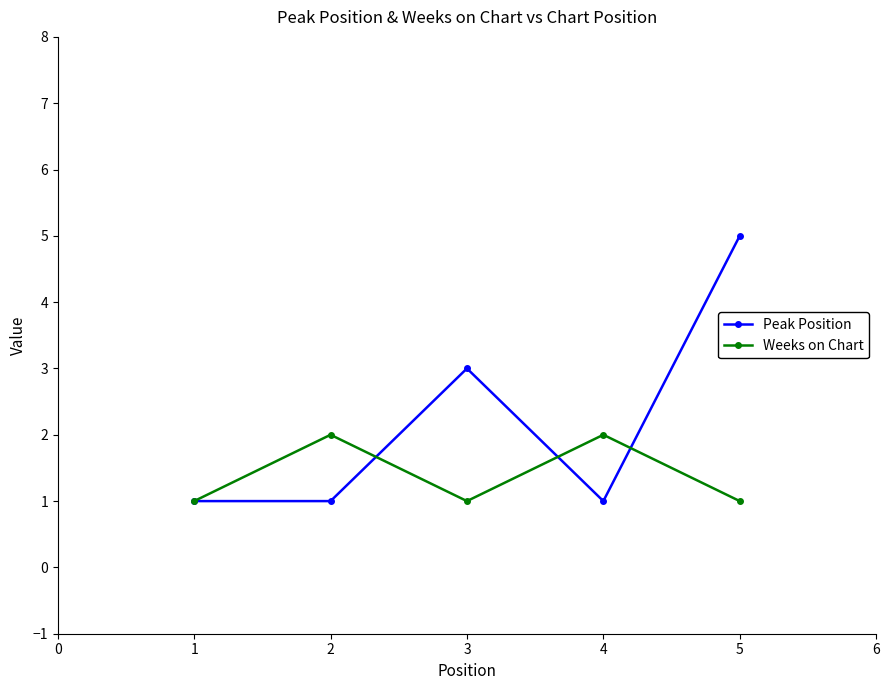

Which series has the largest range (max minus min)?

Peak Position